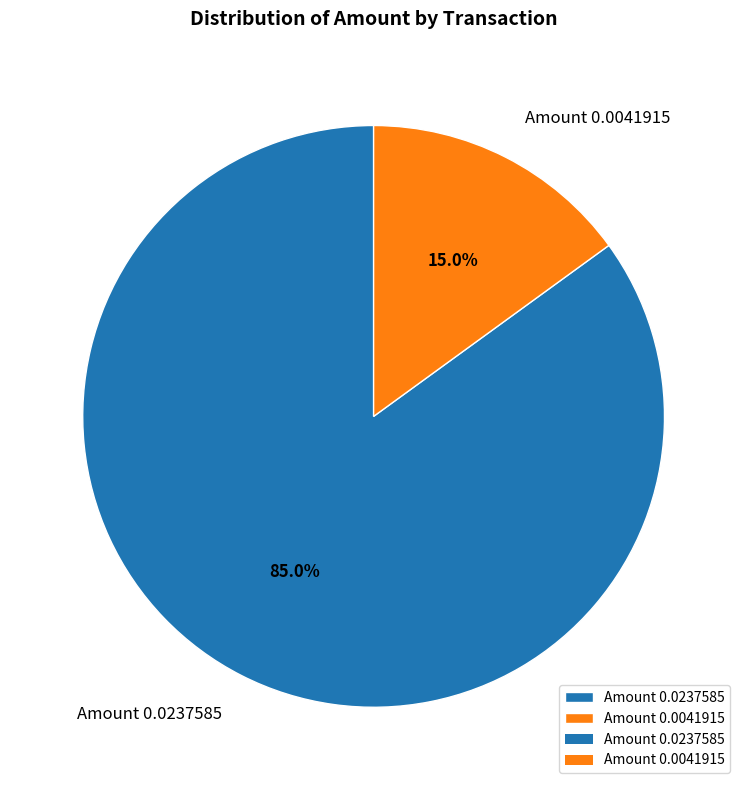

Rank the categories by value from highest to lowest.

Amount 0.0237585, Amount 0.0041915